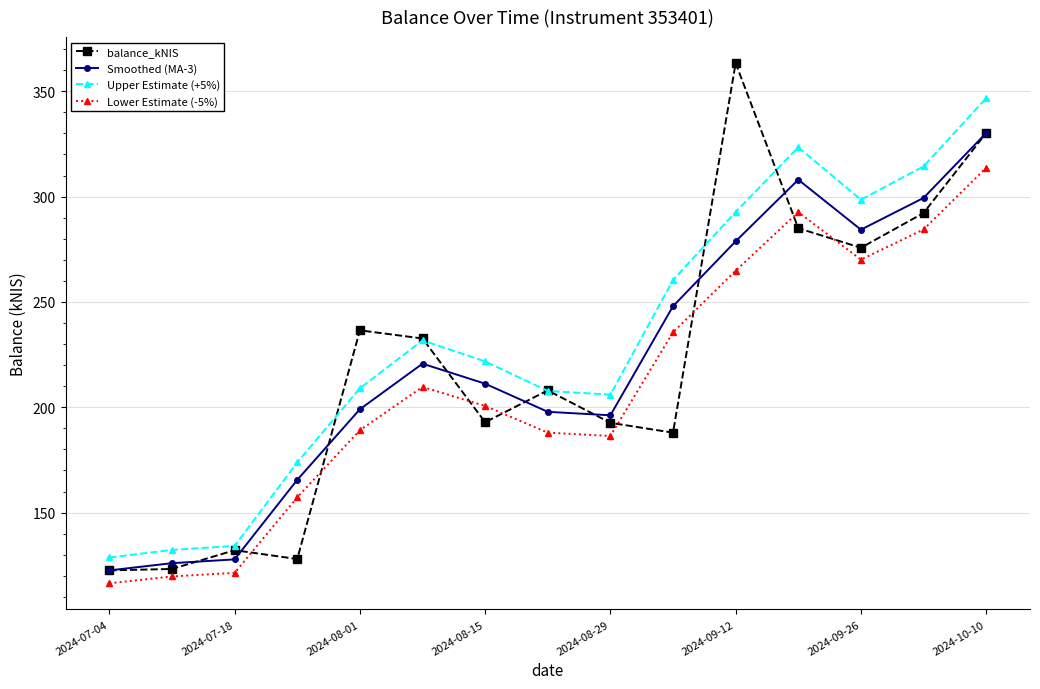

True or false: Smoothed (MA-3) and Lower Estimate (-5%) intersect in this chart.

False